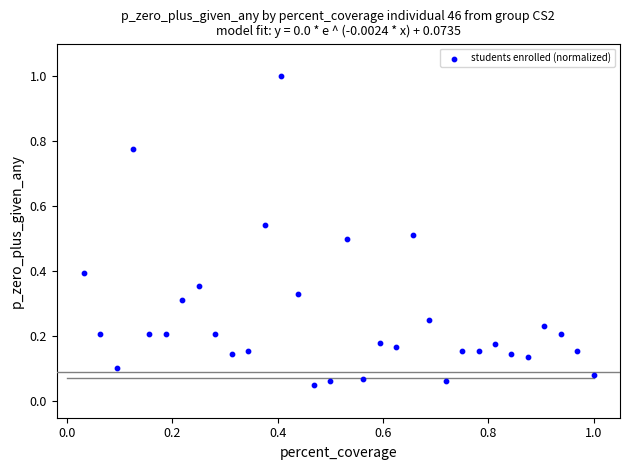

What is the range of X values (max minus min)?

1.0